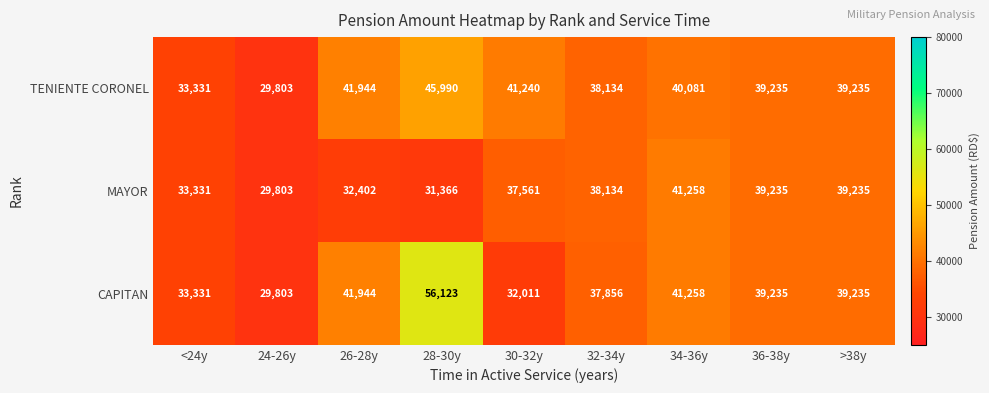

Which category has the lowest value across all series?

24-26y